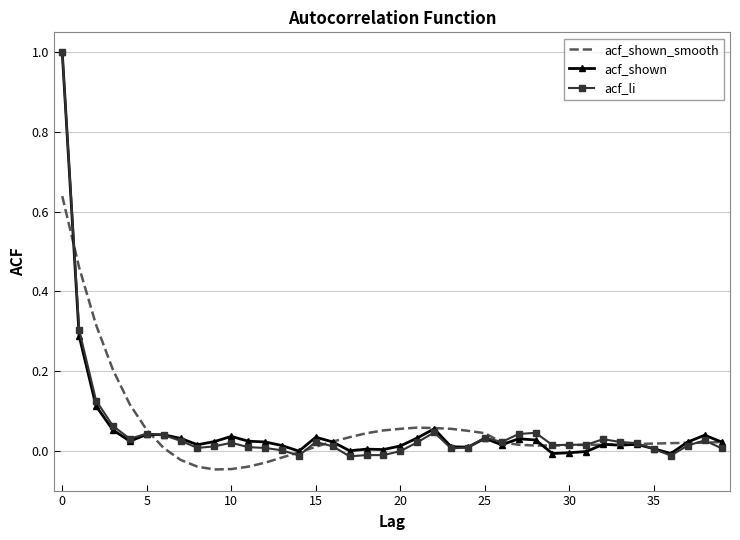

Which series has the largest range (max minus min)?

acf_li